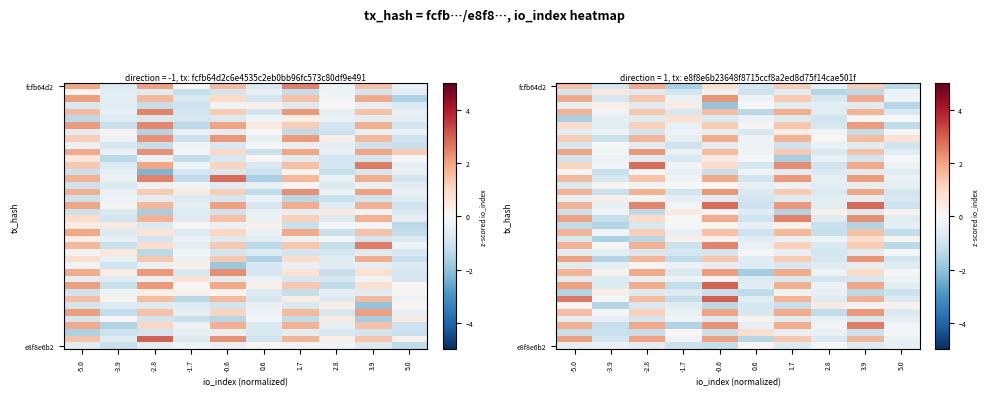

Which category has the lowest value across all series?

-0.6